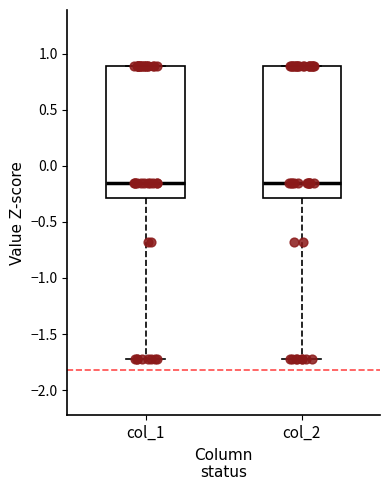

Where is the upper edge of the box for col_1 on the y-axis? The values are not printed on the chart, so give them approximately, as read against the axis.

0.90